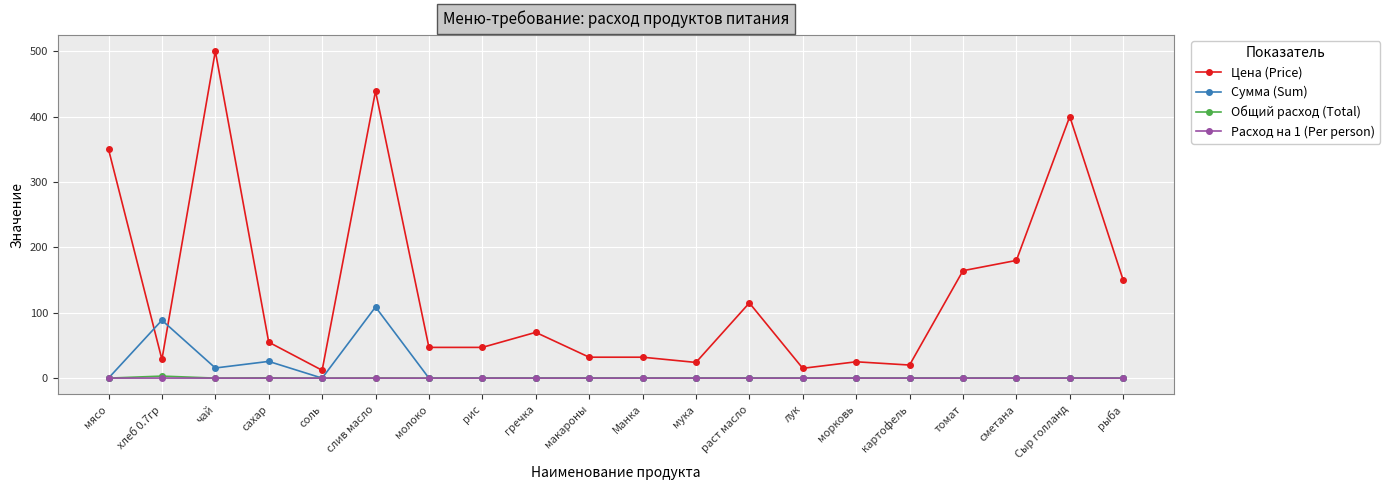

What is the approximate value of Цена (Price) at сметана?

180.0